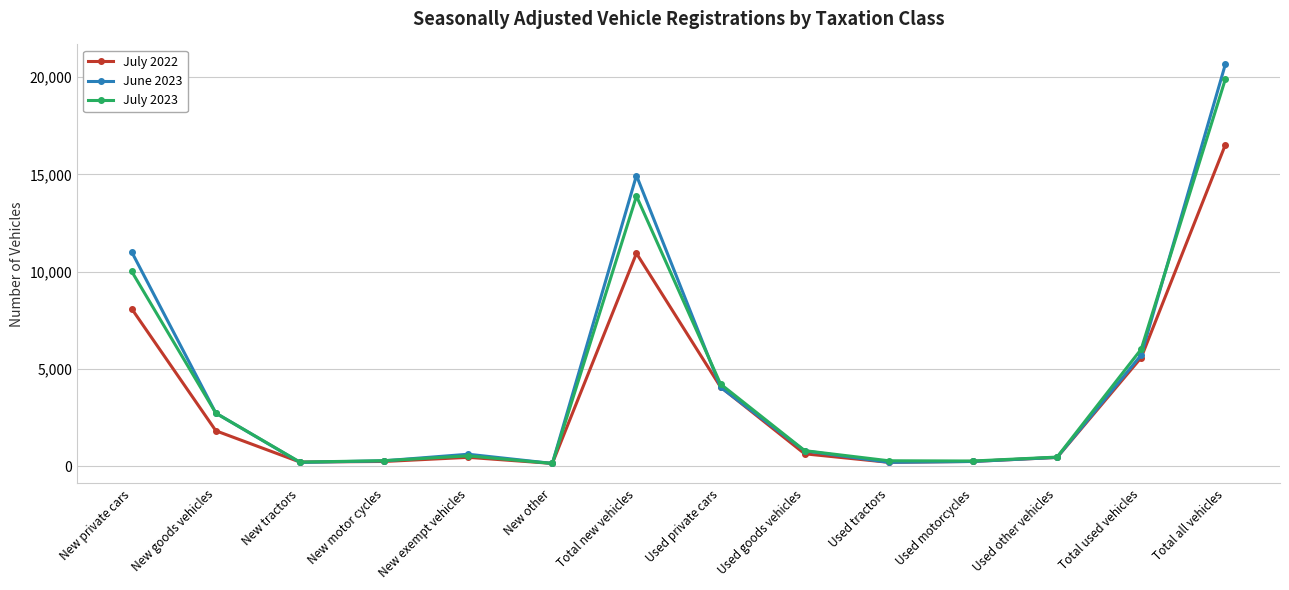

Rank the series by their average value, from highest to lowest.

June 2023, July 2023, July 2022